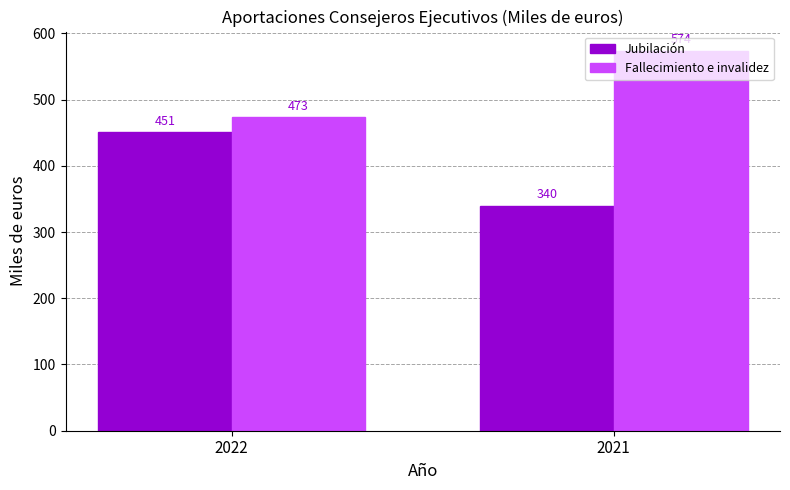

Reading right to left, transcribe all the data shown in this chart.

Jubilación: 340	451
Fallecimiento e invalidez: 574	473